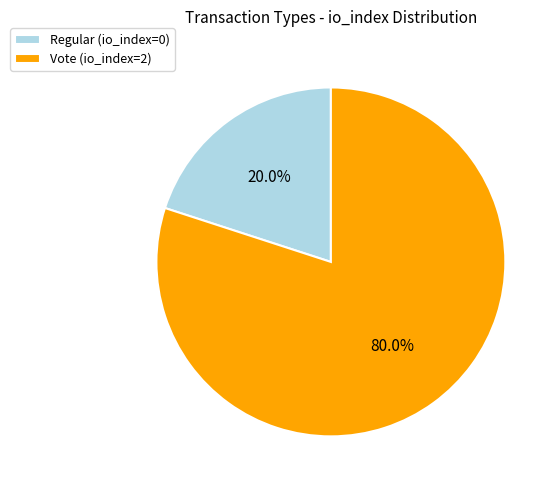

What percentage is NOT represented by Regular?

80.0%